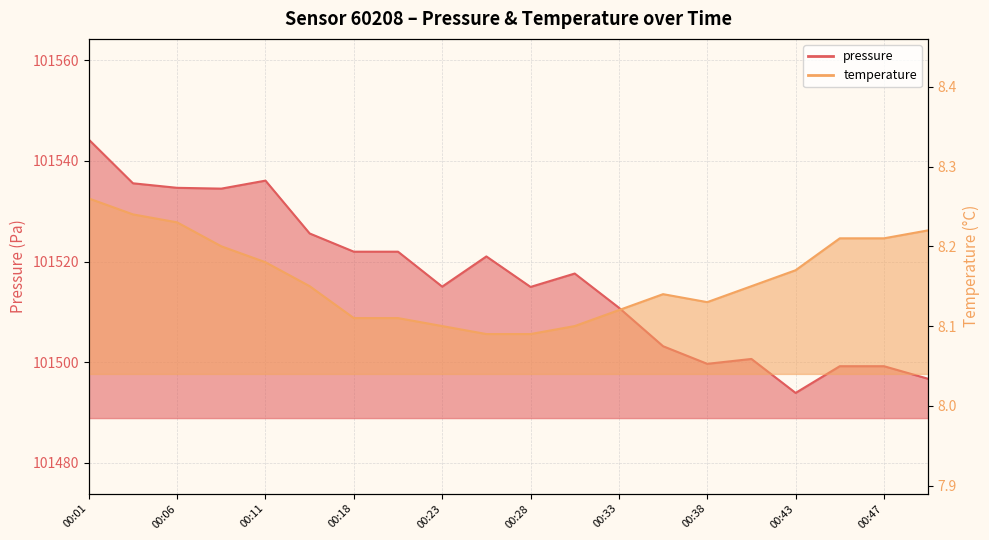

Which has a higher value, 00:40 or 00:47?

00:40